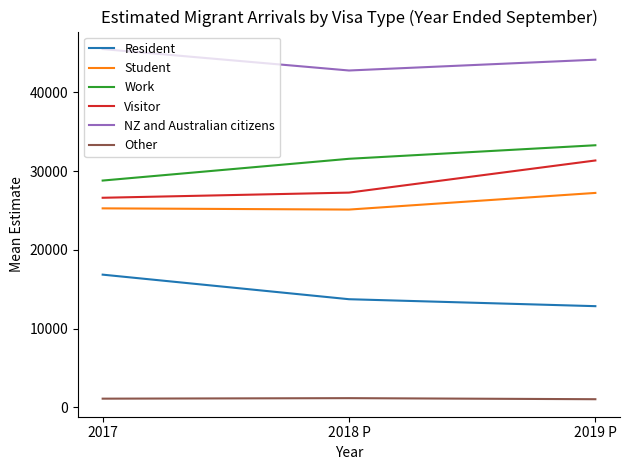

Is it true that Resident equals 6707 at 2018 P?

False